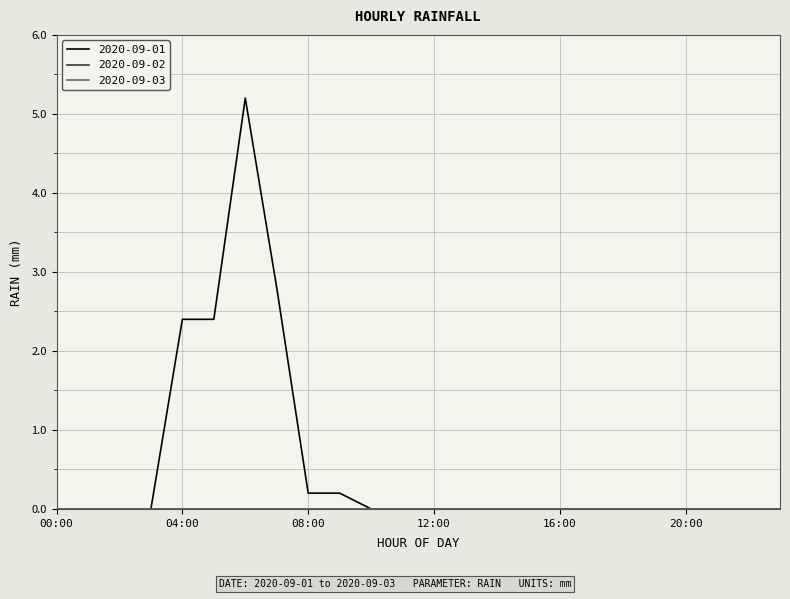

Rank the categories by 2020-09-03 value from highest to lowest.

00:00, 01:00, 02:00, 03:00, 04:00, 05:00, 06:00, 07:00, 08:00, 09:00, 10:00, 11:00, 12:00, 13:00, 14:00, 15:00, 16:00, 17:00, 18:00, 19:00, 20:00, 21:00, 22:00, 23:00